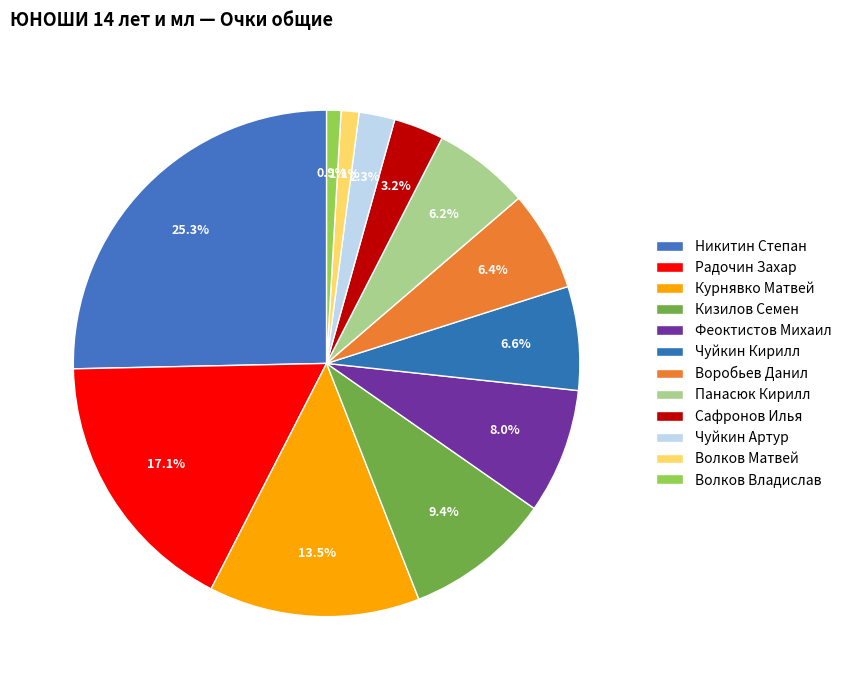

Between Радочин Захар and Курнявко Матвей, which is larger?

Радочин Захар